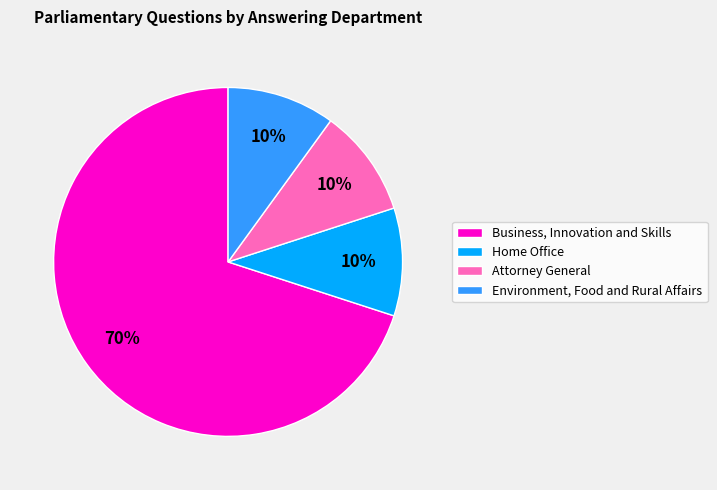

How many segments does this pie chart have?

4